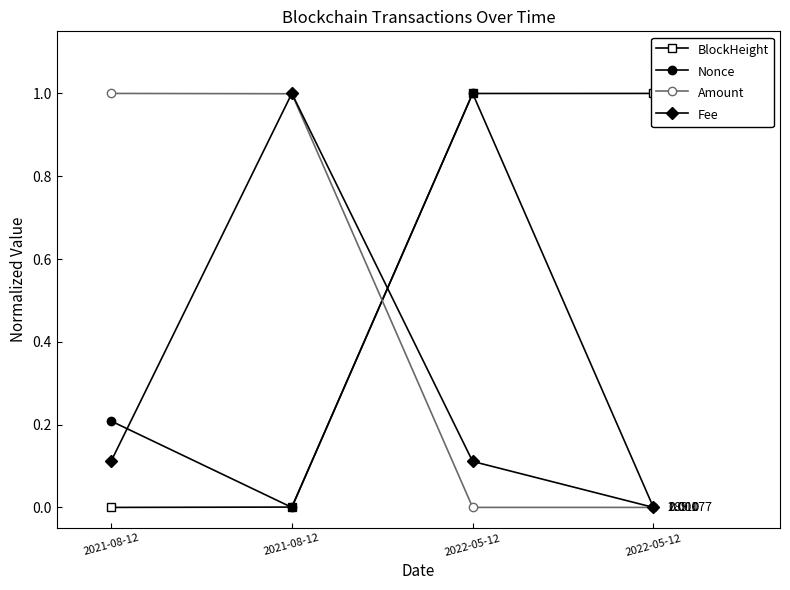

What is the label of the 4th point from the left?

2022-05-12